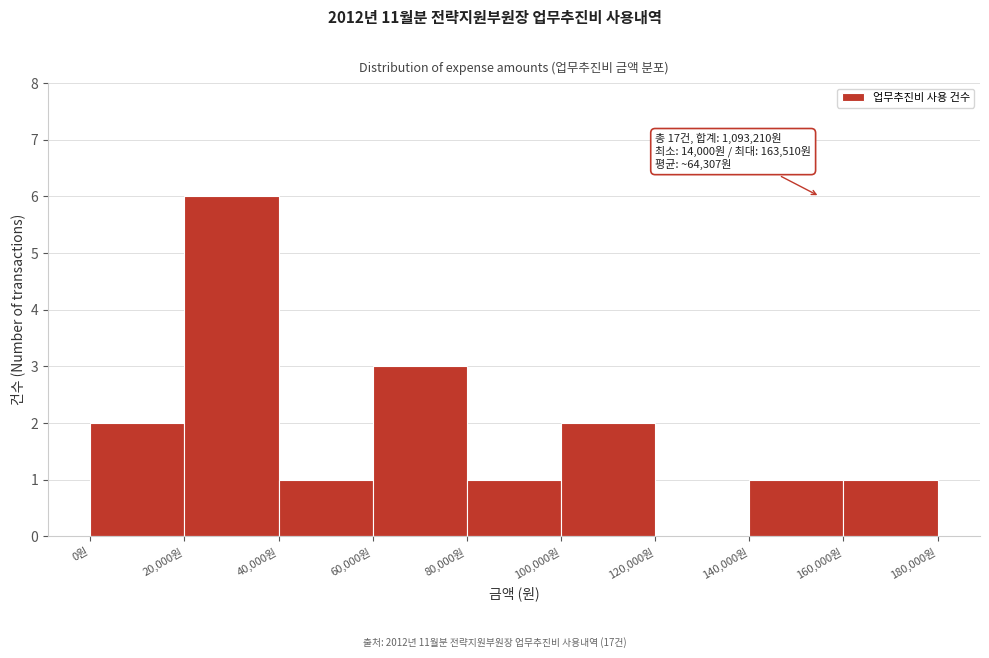

Over which range of the x-axis is the bar tallest?

20000 to 40000